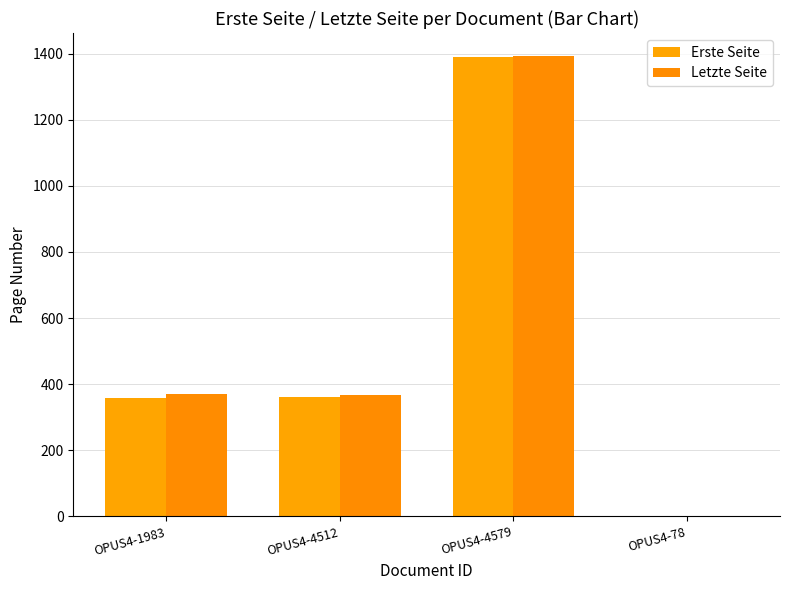

Count the number of data series in this chart.

2